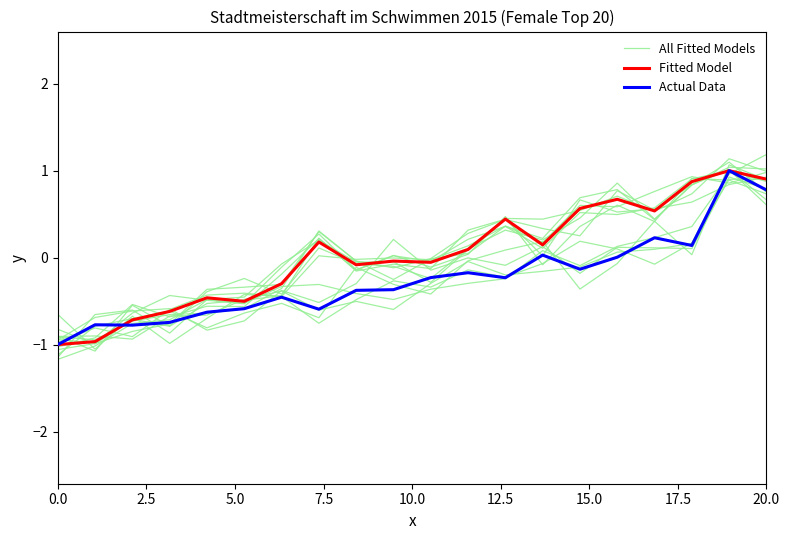

The Actual Data series shows -0.1 at 11. True or false?

False